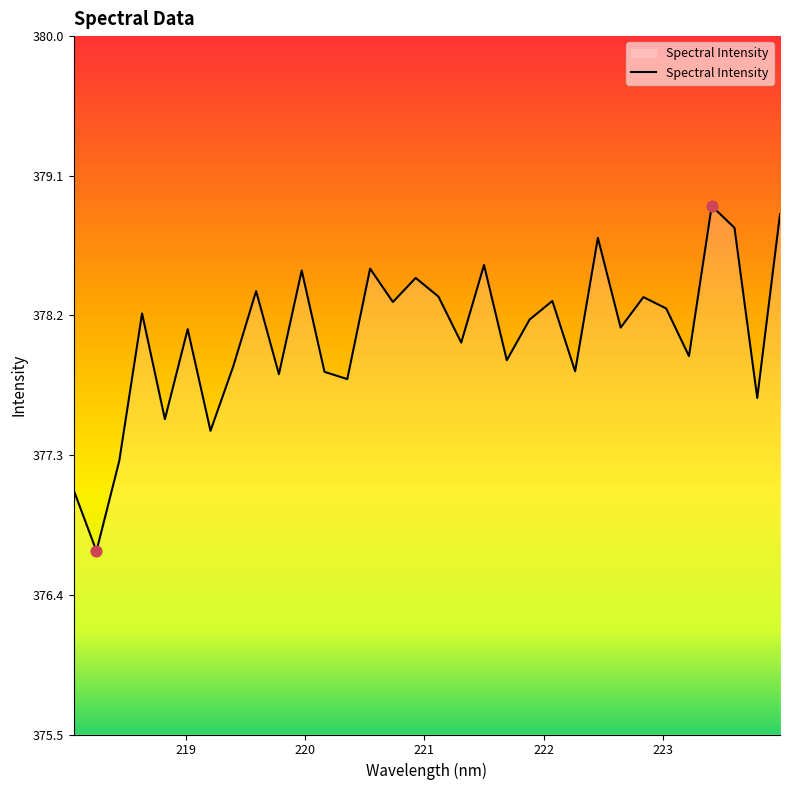

What is the difference between the maximum and minimum values?

2.2